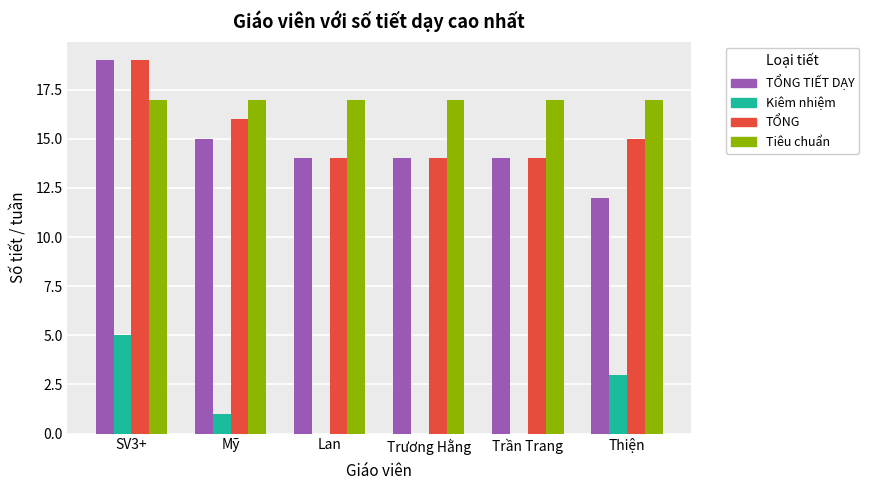

Is the value of Kiêm nhiệm at Lan greater than the value of TỔNG TIẾT DẠY at Trần Trang?

No